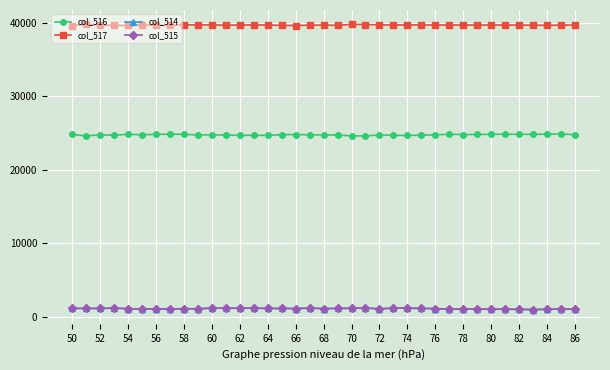

What are all the series names shown in the legend?

col_516, col_517, col_514, col_515